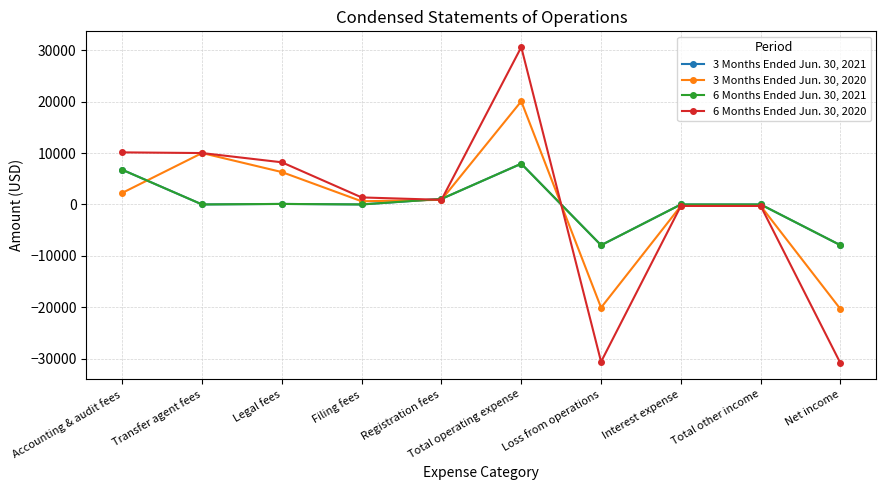

What is the smallest value displayed?

-30885